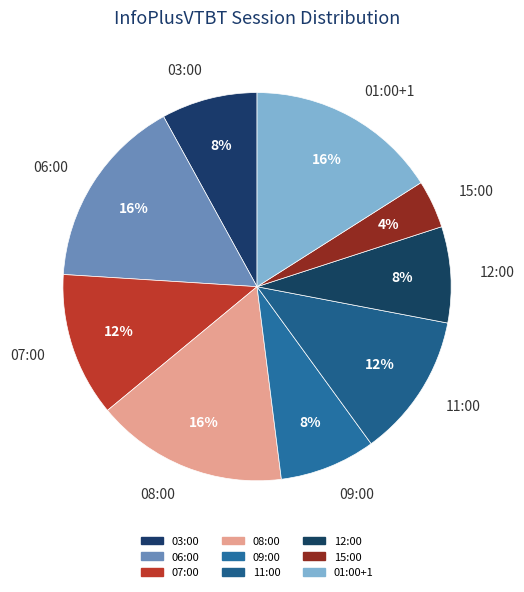

The 01:00+1 slice represents 24% of the pie. True or false?

False